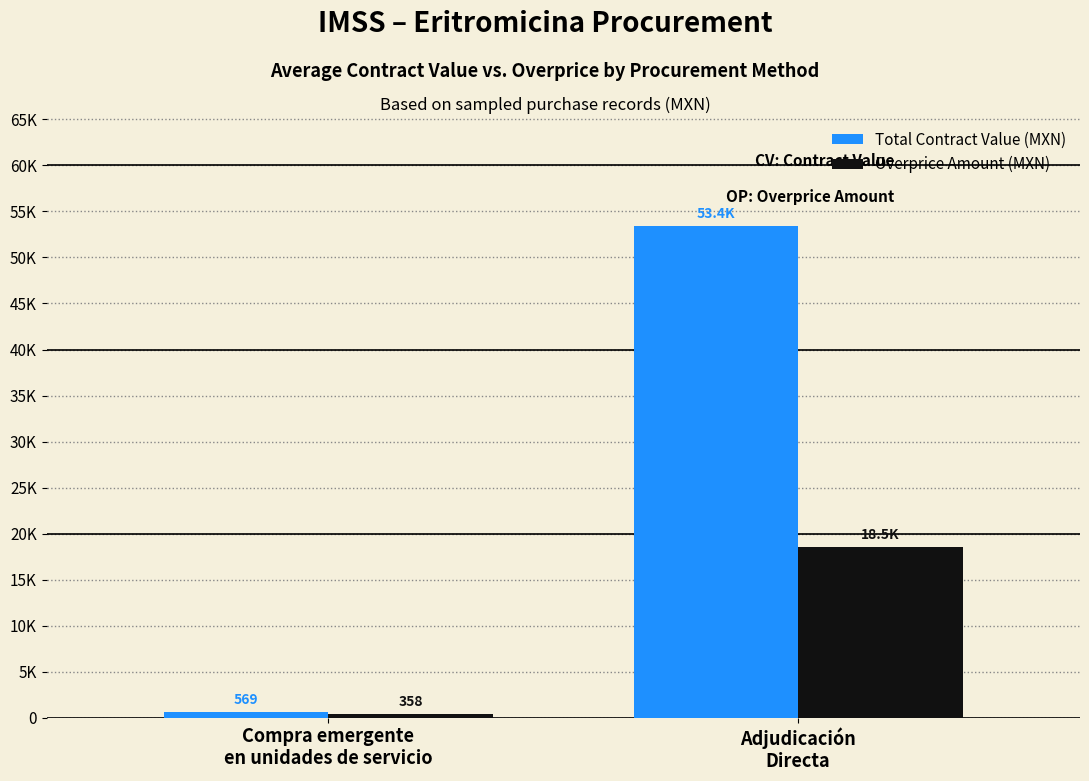

What is the sum of the Overprice Amount (MXN) values at Adjudicación
Directa and Compra emergente
en unidades de servicio?

18864.1